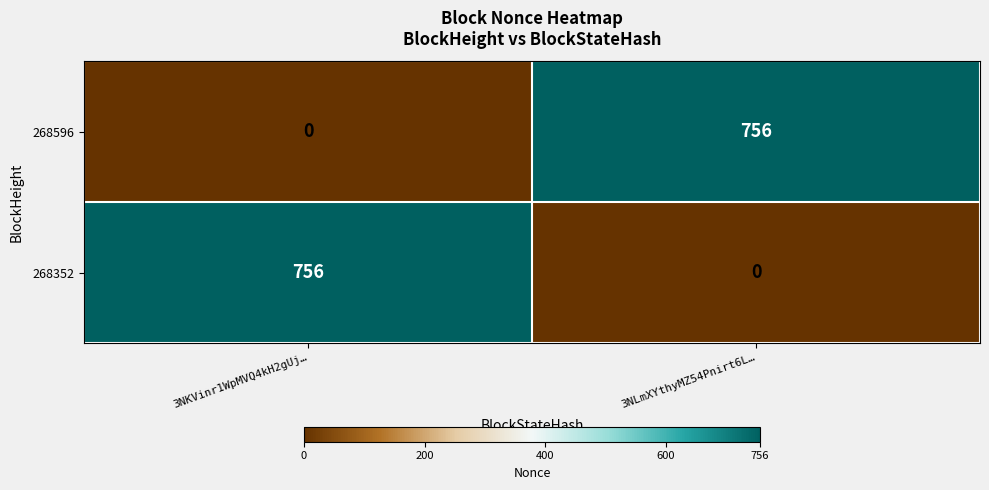

How many categories are shown in the chart?

2